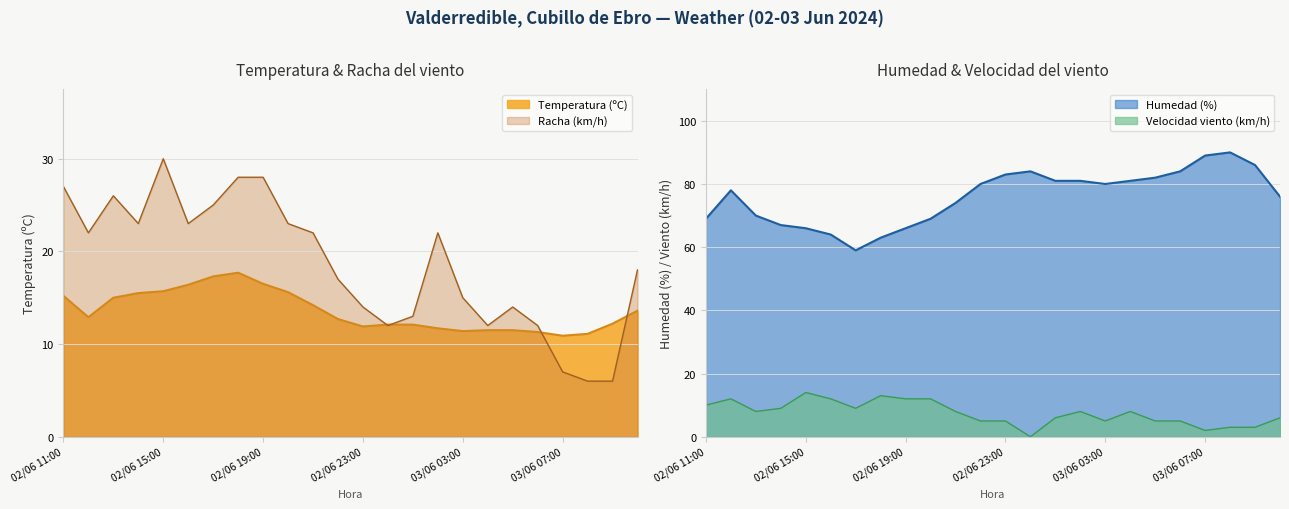

What is the difference between the highest and lowest values at 02/06 12:00?

66.0